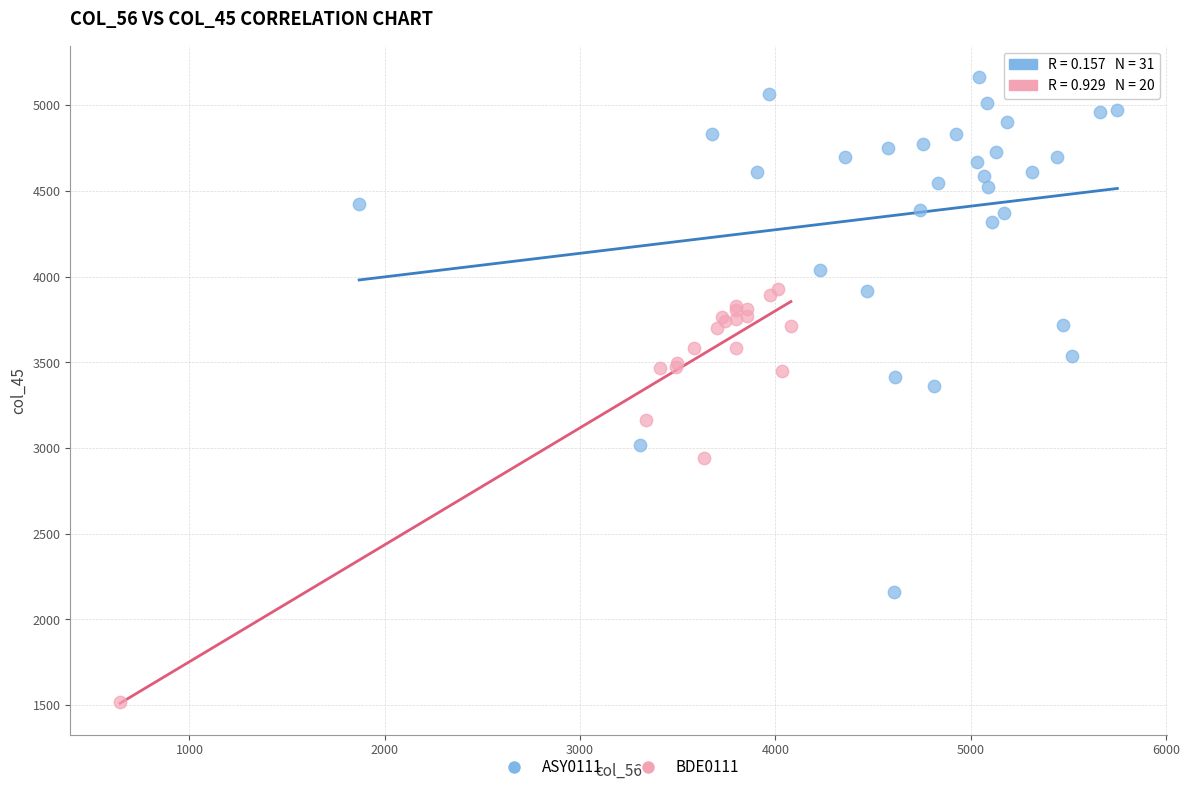

Which series reaches the maximum Y coordinate?

ASY0111